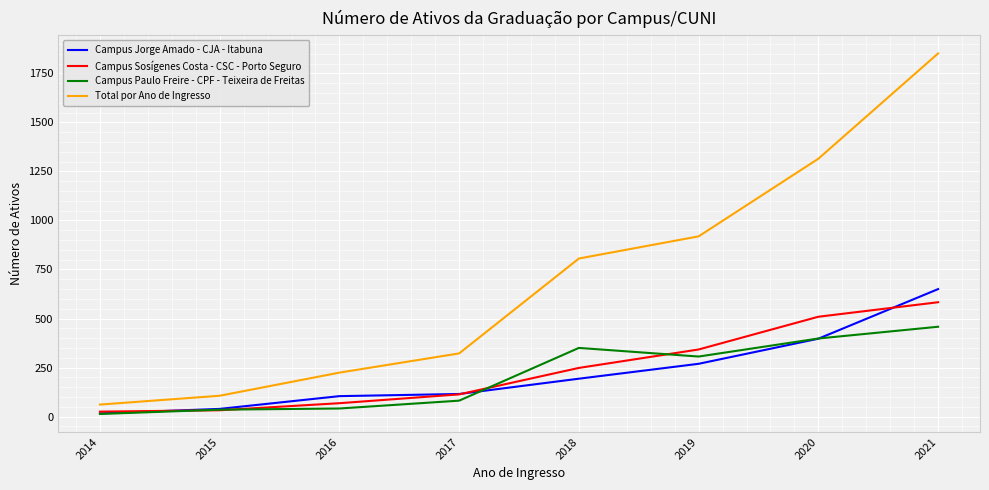

Is the value of Campus Paulo Freire - CPF - Teixeira de Freitas at 2020 greater than the value of Campus Jorge Amado - CJA - Itabuna at 2015?

Yes